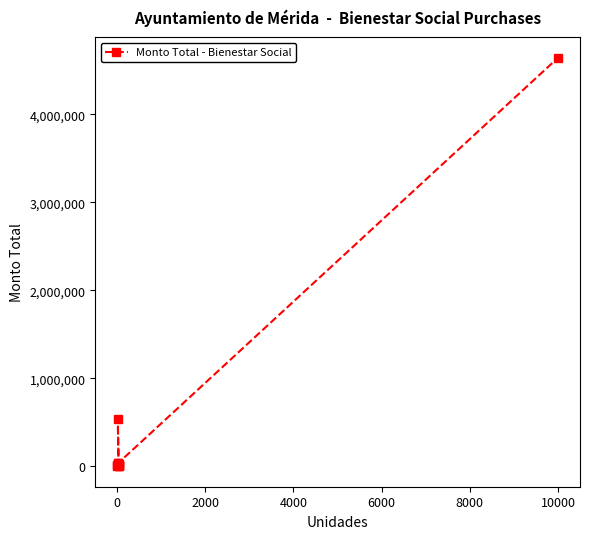

The value at 6000 is 2318.4. True or false?

False